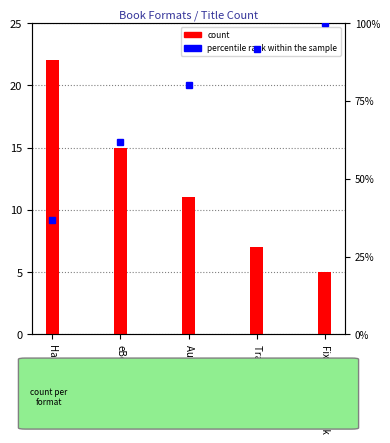

What is the value of the percentile rank within the sample bar at the 4th from the left?

91.7